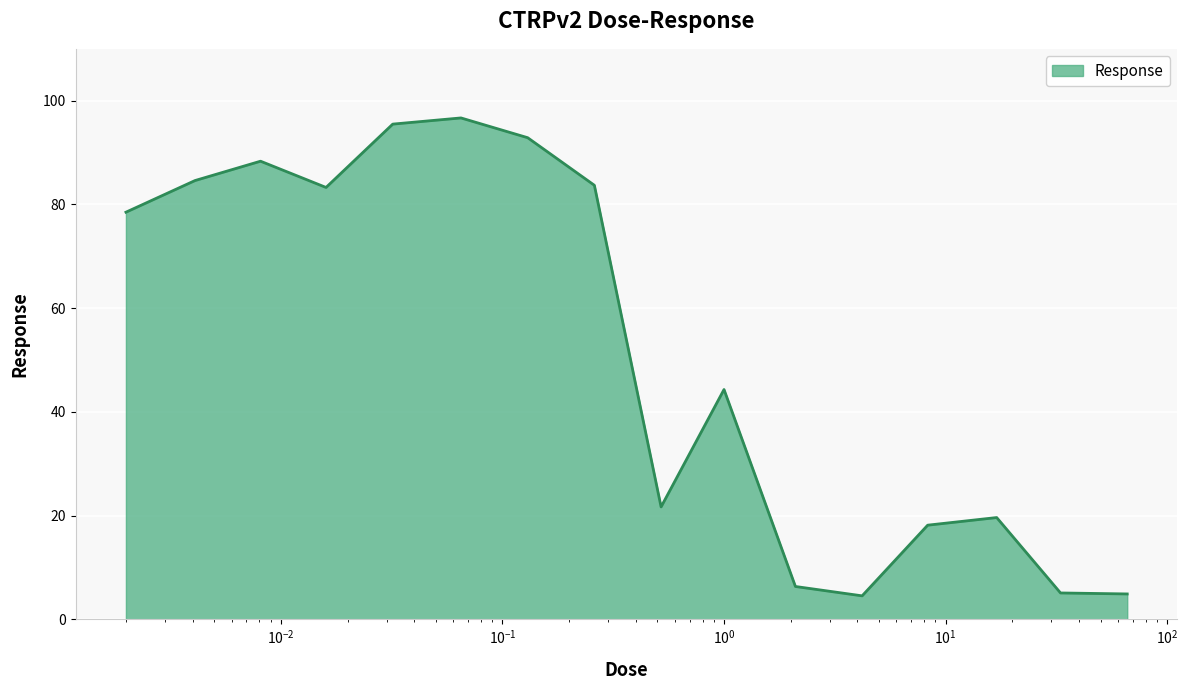

What is the smallest value displayed?

4.6